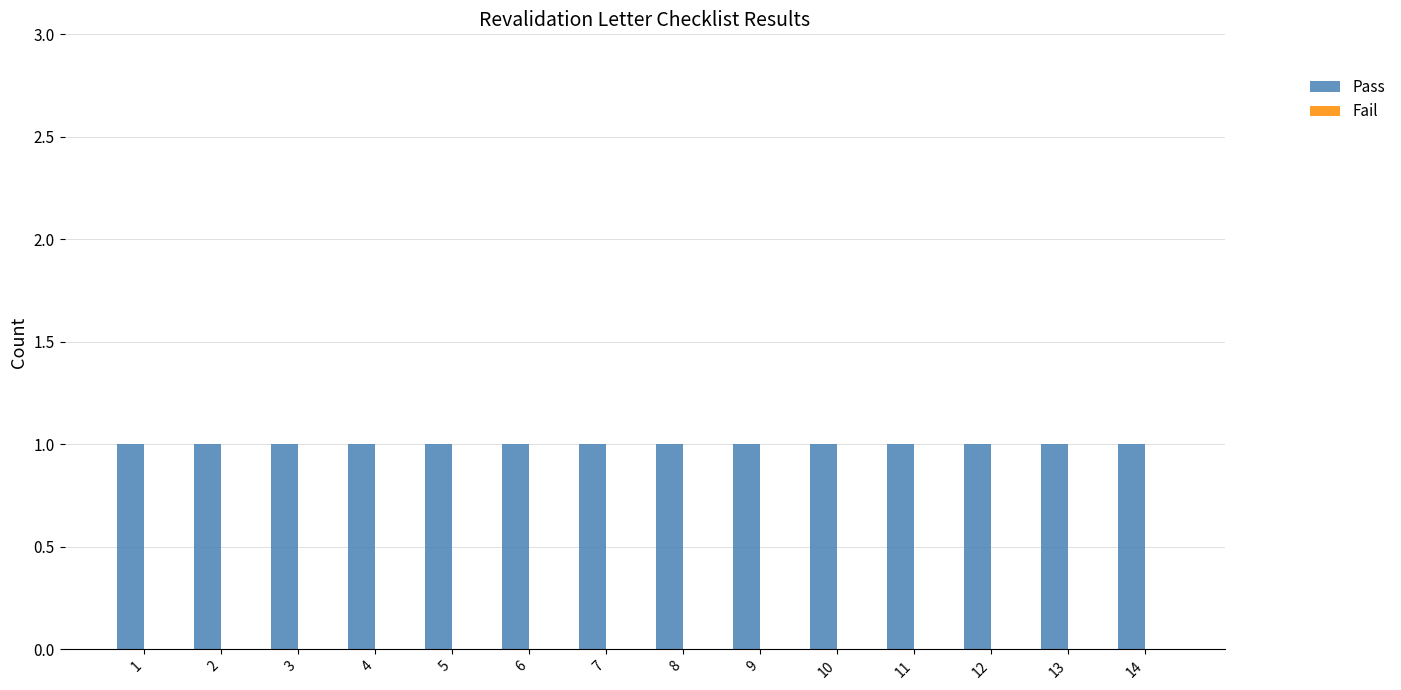

Which label corresponds to the largest value in the chart?

1